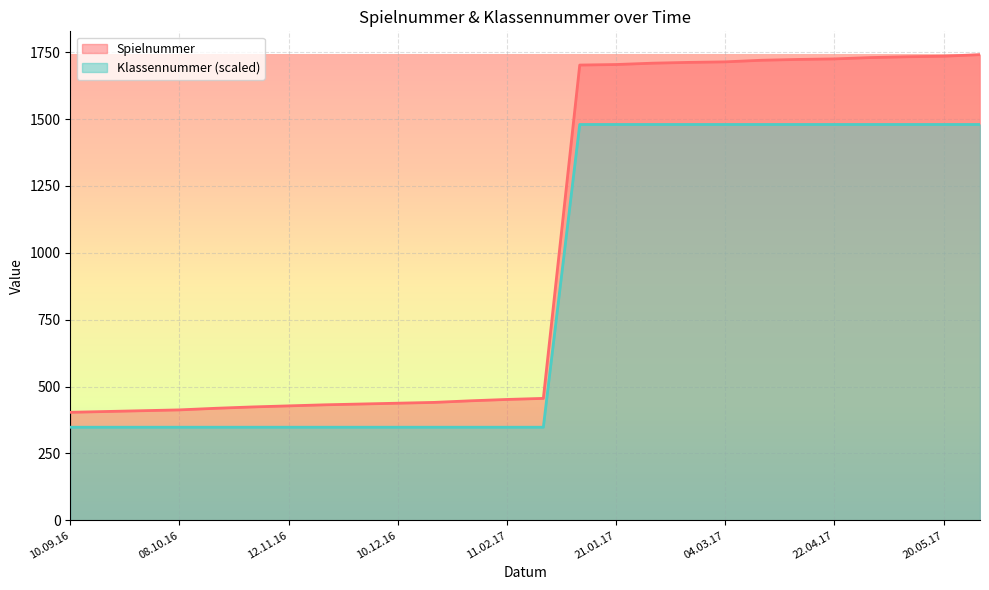

True or false: Spielnummer and Klassennummer cross at least once.

False